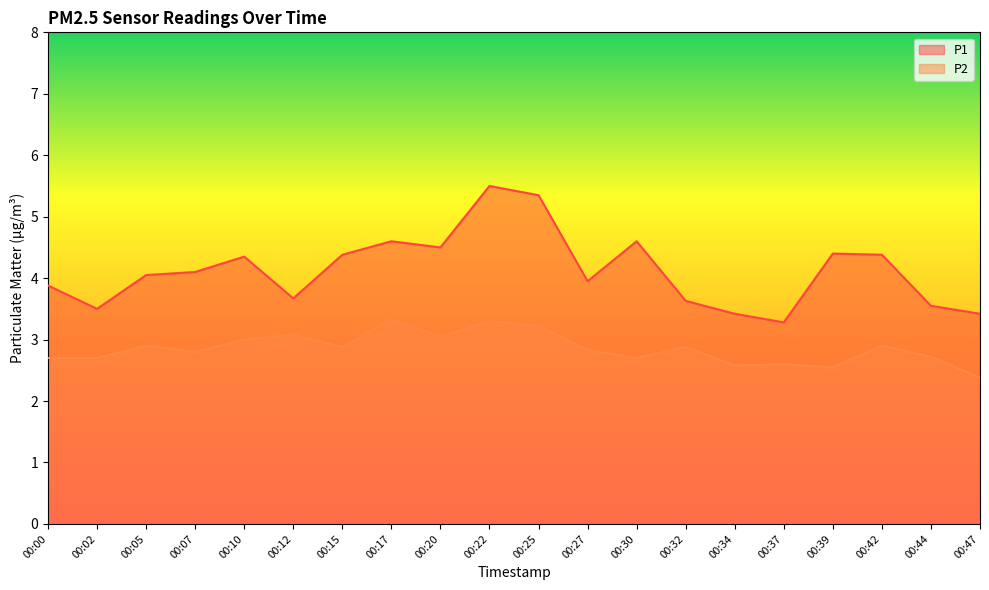

The value of P1 at 00:27 is 4.0. True or false?

True